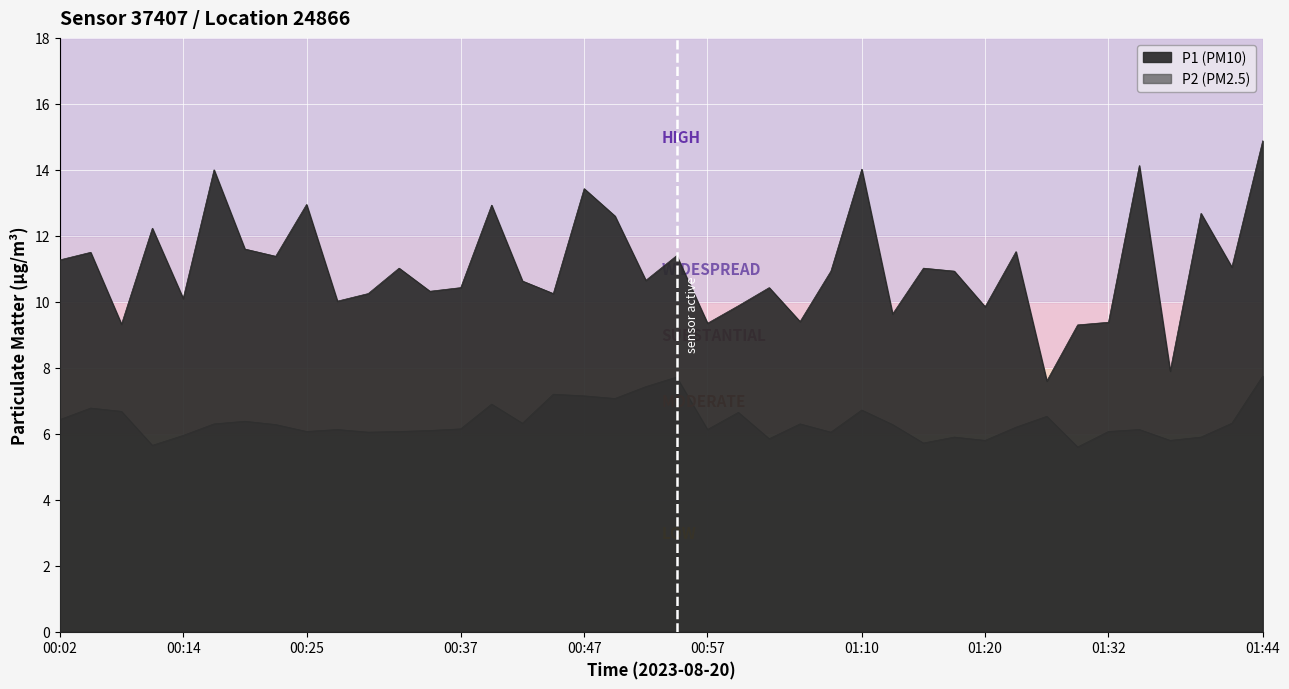

Count the number of data series in this chart.

2